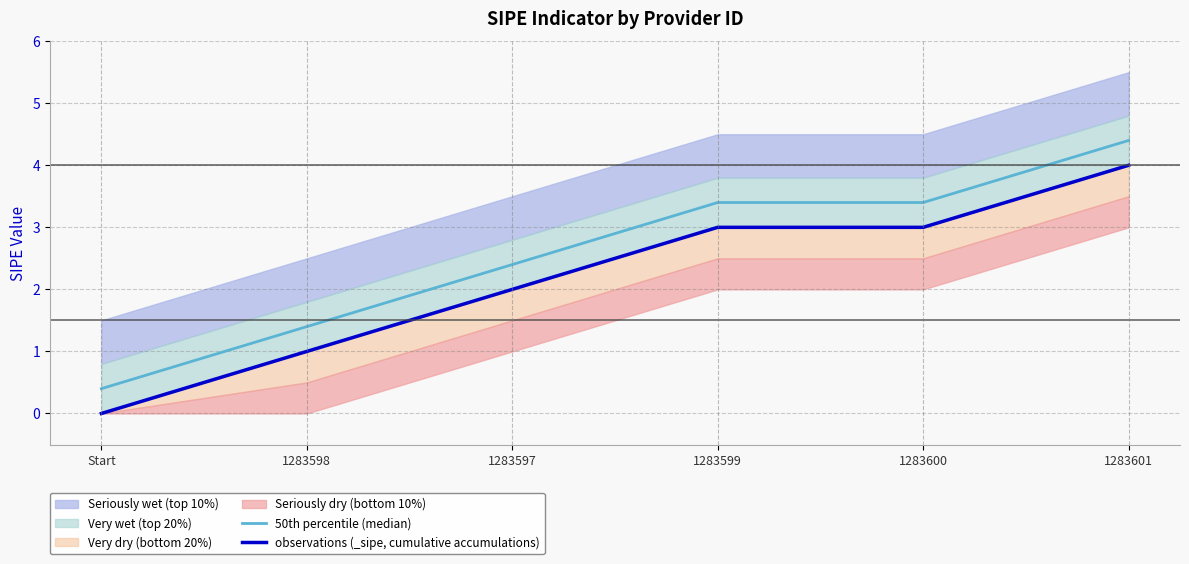

What position from the right is Start?

6